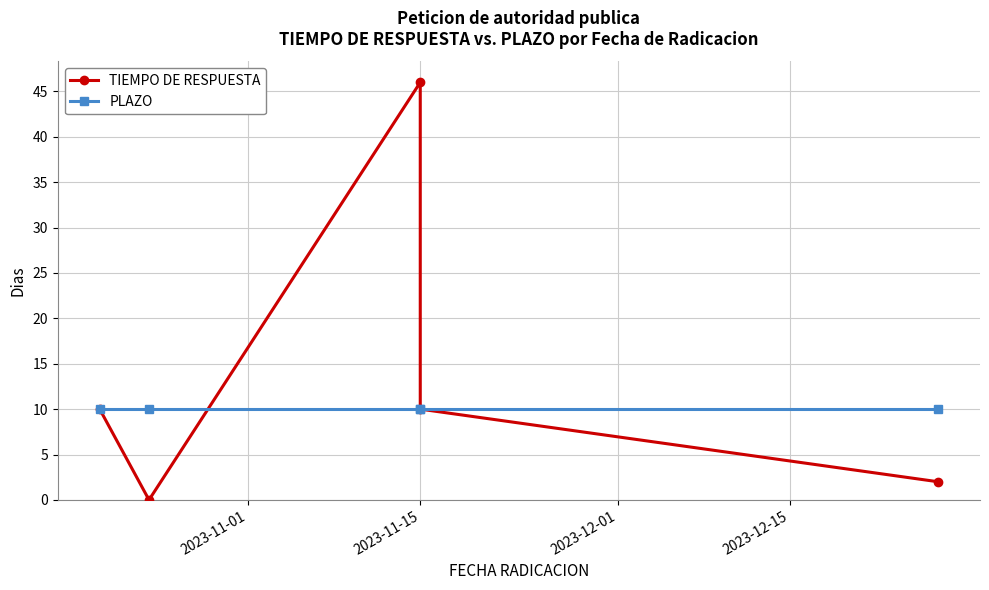

True or false: TIEMPO DE RESPUESTA has more than 2 interior local peaks.

False